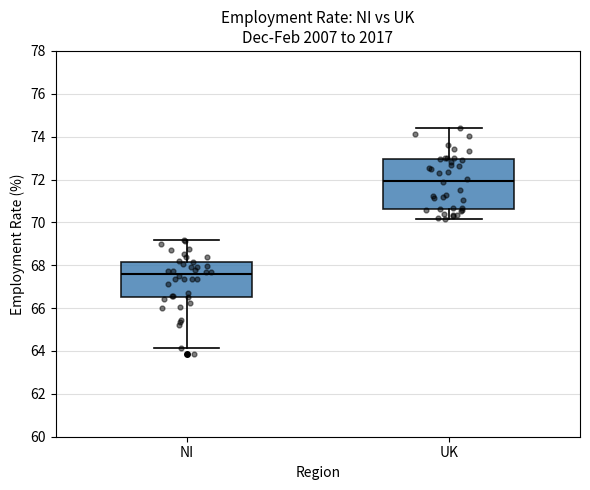

Where is the lower edge of the box for UK on the y-axis? The values are not printed on the chart, so give them approximately, as read against the axis.

70.6